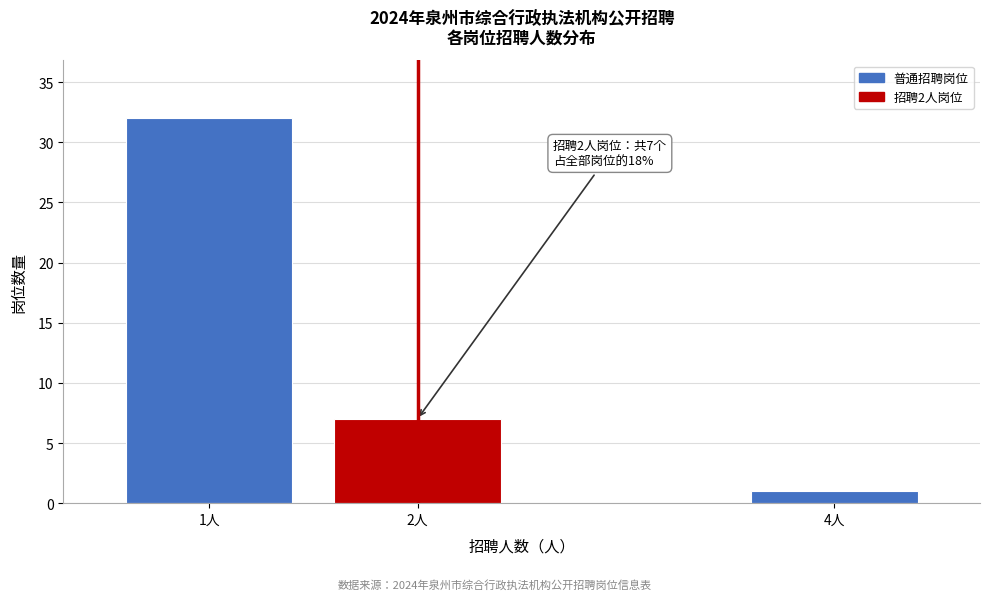

Reading left to right, extract all data points from this chart.

32	7	1